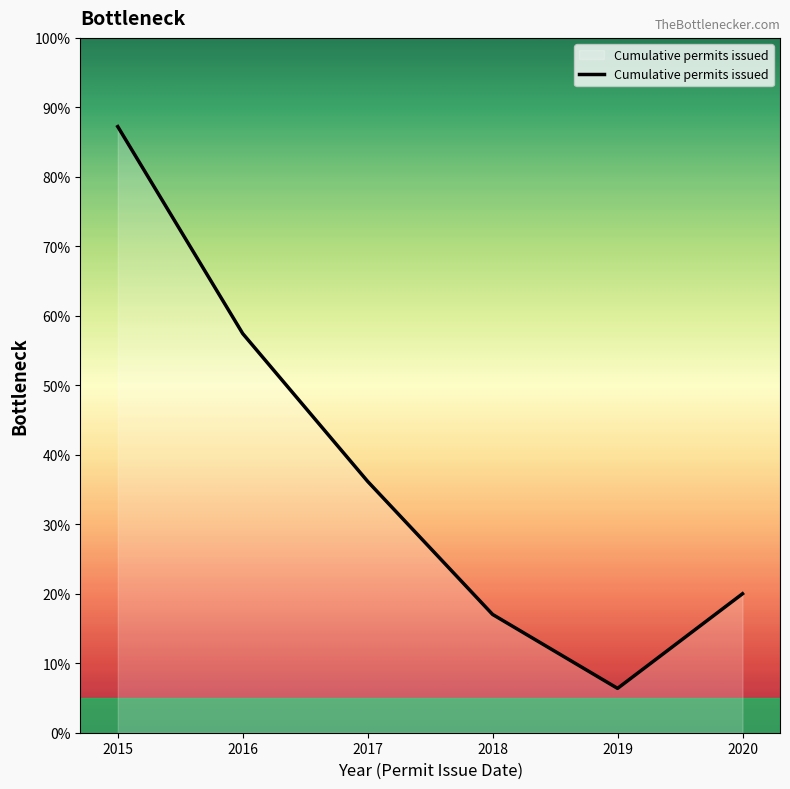

What is the change in value from 2016 to 2020?

-37.4